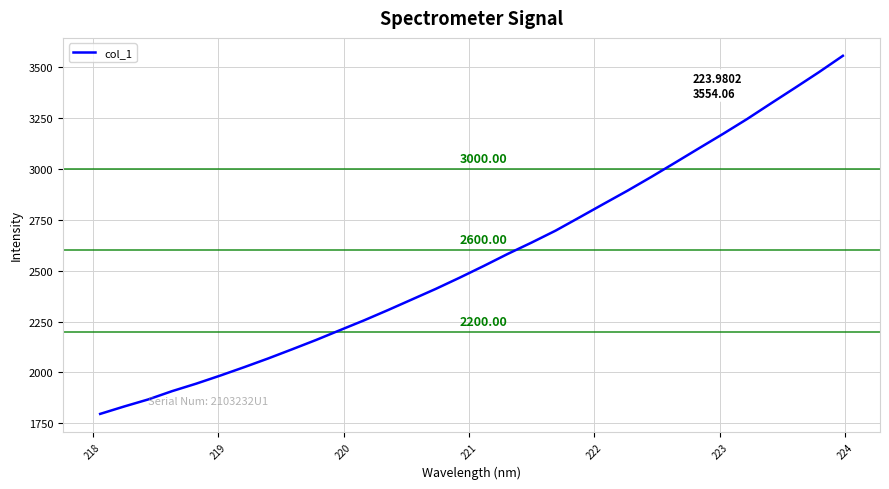

What is the greatest value displayed?

3554.1